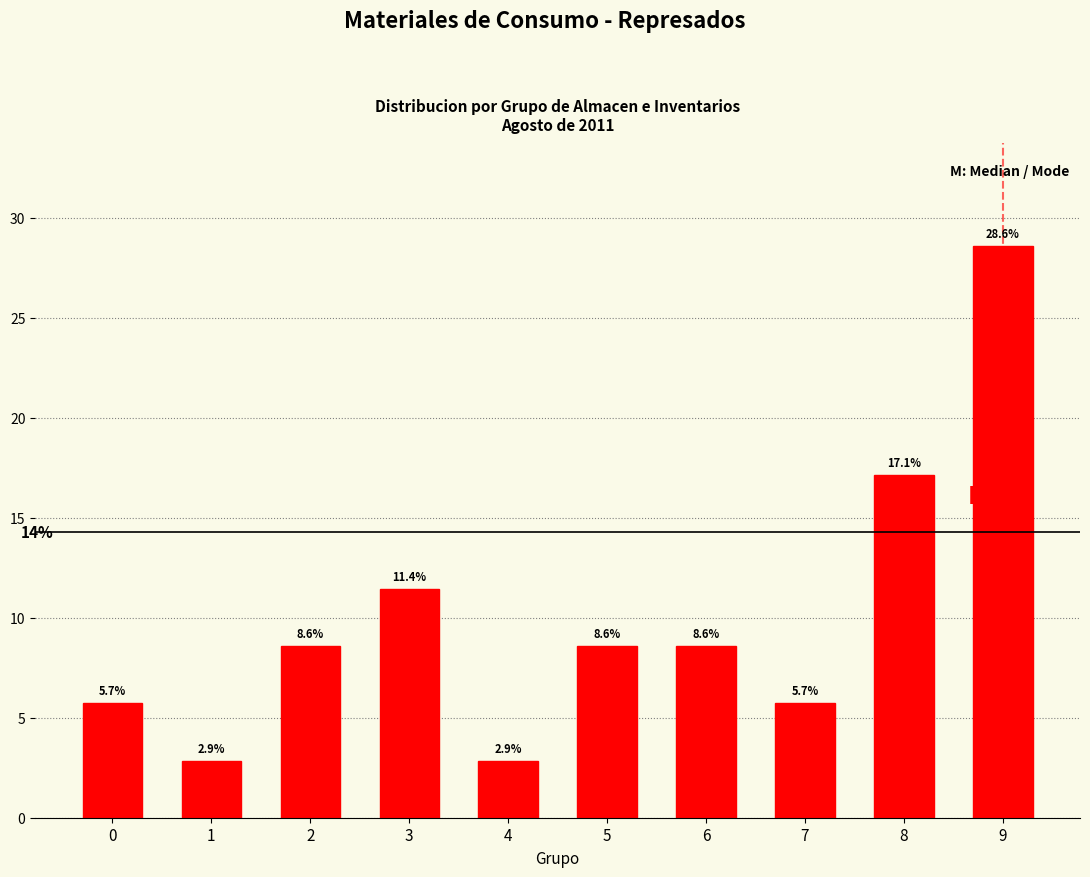

Reading left to right, transcribe all the data shown in this chart.

5.7	2.9	8.6	11.4	2.9	8.6	8.6	5.7	17.1	28.6